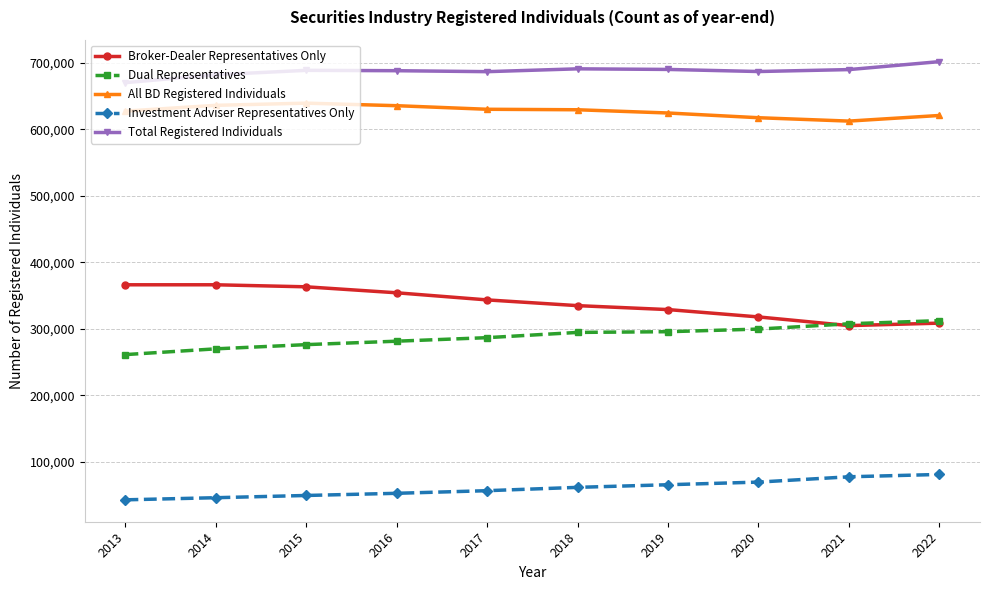

Which series has the largest total across all categories?

Total Registered Individuals